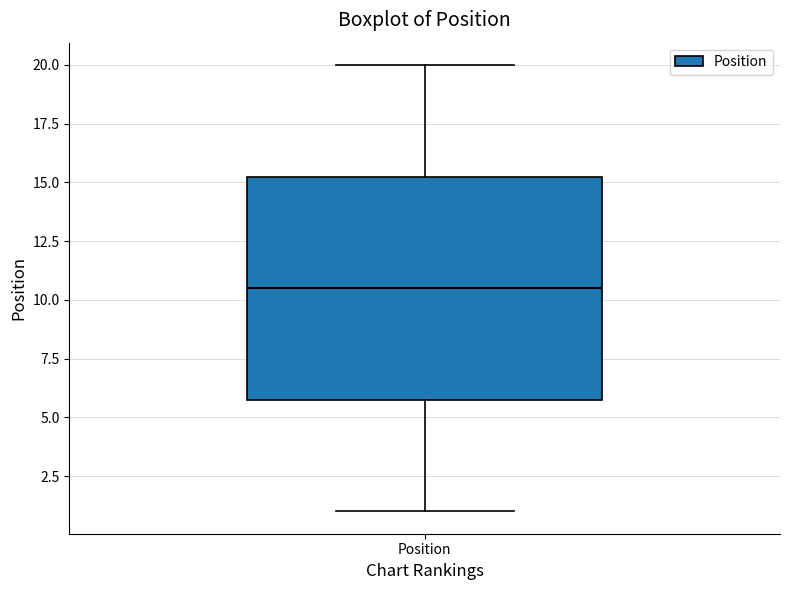

Read this box plot against the y-axis: the position of the median line, the range covered by the box, and the ends of both whiskers. The values are not printed on the chart, so give them approximately, as read against the axis.

median 10.5, box 6.0 to 15.5, whiskers 1.0 to 20.0